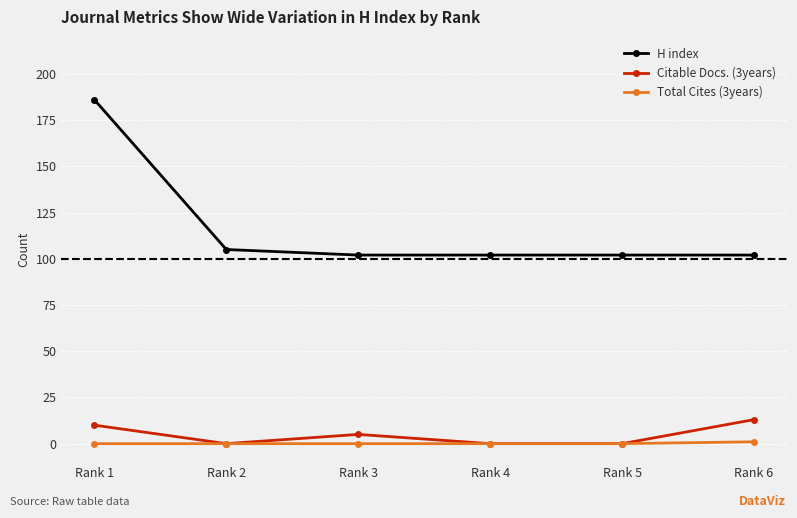

Which category has the highest value in the H index series?

Rank 1